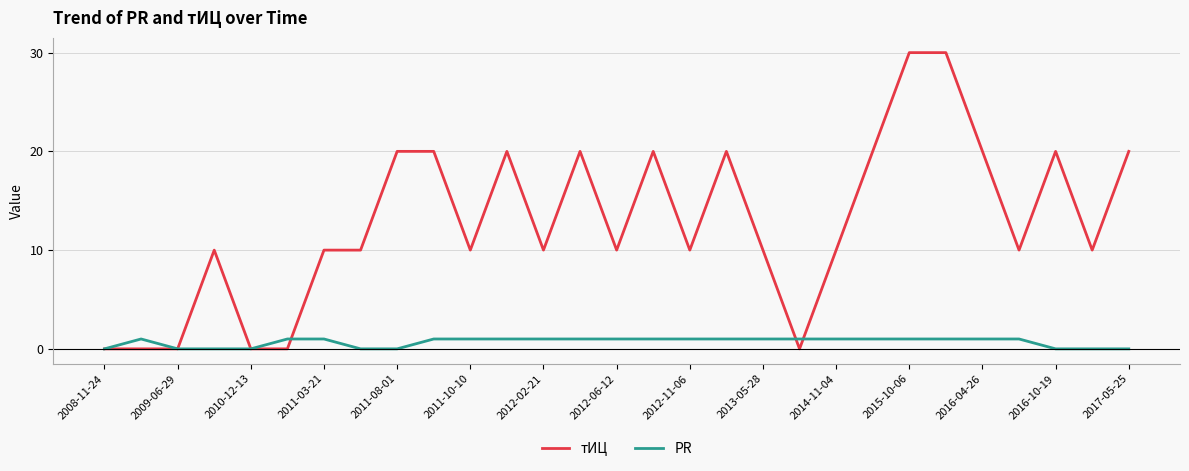

Which series has the largest total across all categories?

тИЦ